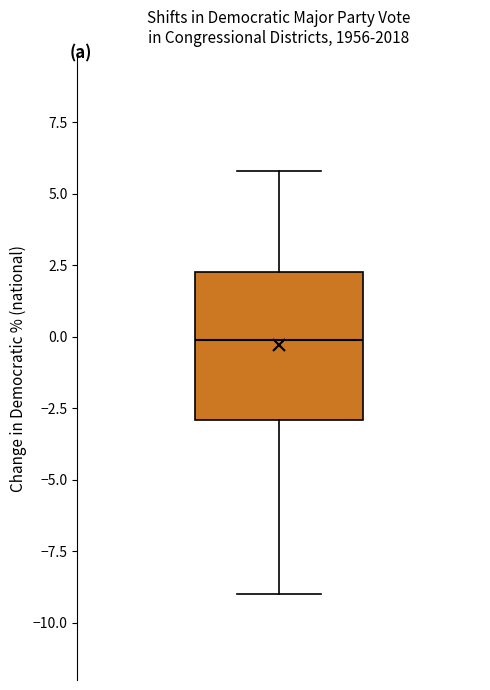

Transcribe this box plot: give where the median line is, the range the box spans, and where the two whiskers end, as read against the y-axis. The values are not printed on the chart, so give them approximately, as read against the axis.

median 0.0, box -3.0 to 2.5, whiskers -9.0 to 6.0